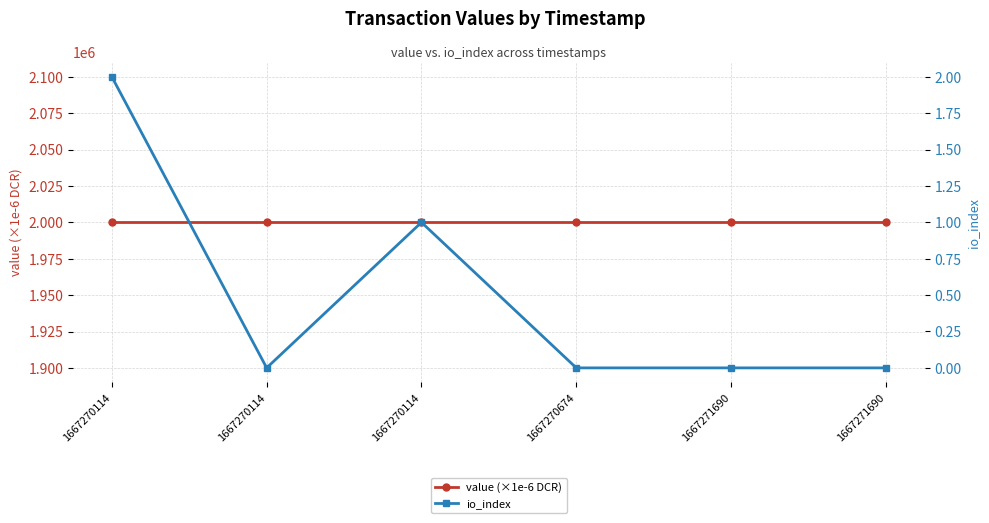

Which category has the highest value in the io_index series?

1667270114